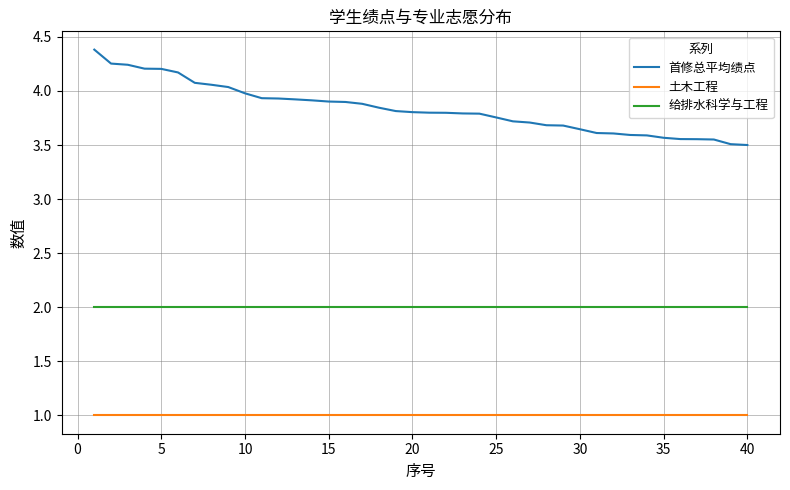

True or false: 首修总平均绩点 and 土木工程 intersect in this chart.

False